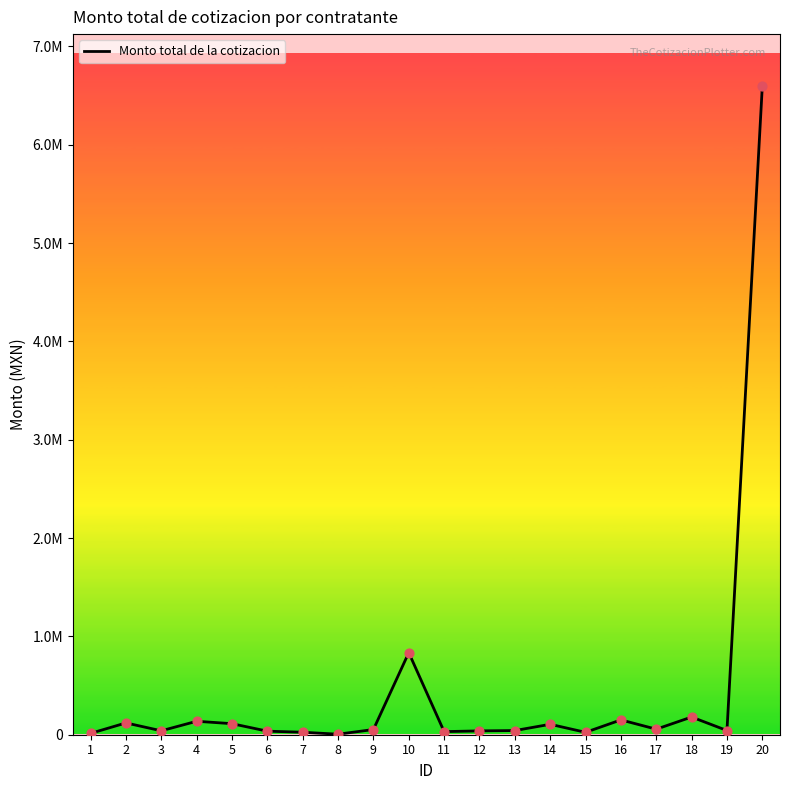

Which has a higher value, 9 or 8?

9